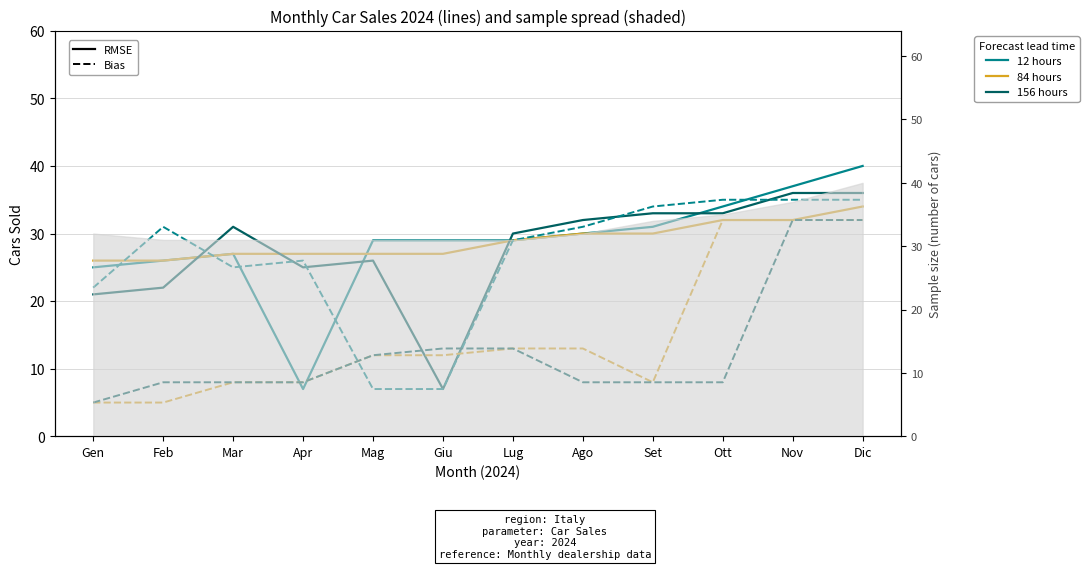

What position from the right is Ott?

3